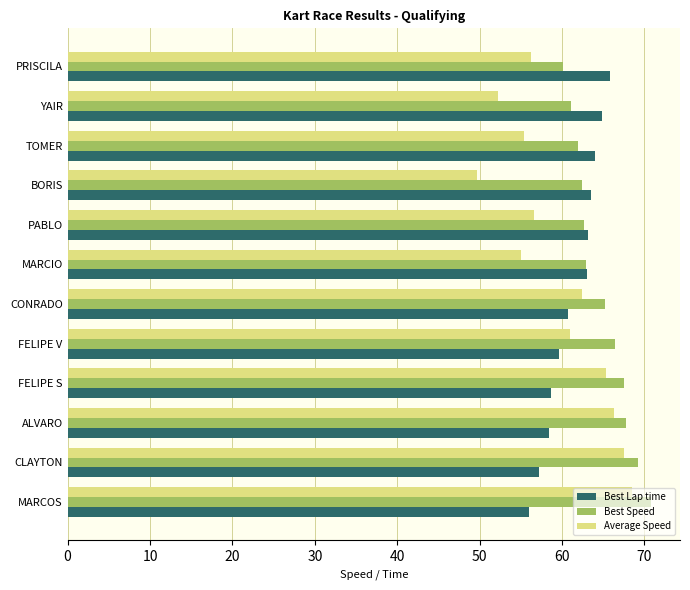

Which category has the lowest value in the Average Speed series?

BORIS